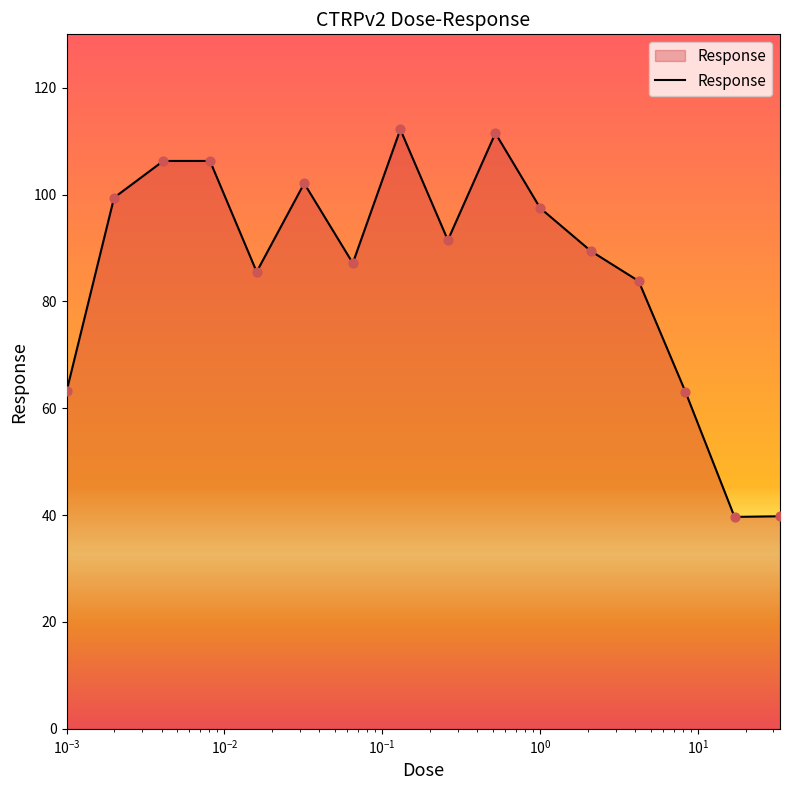

What is the smallest value displayed?

39.7